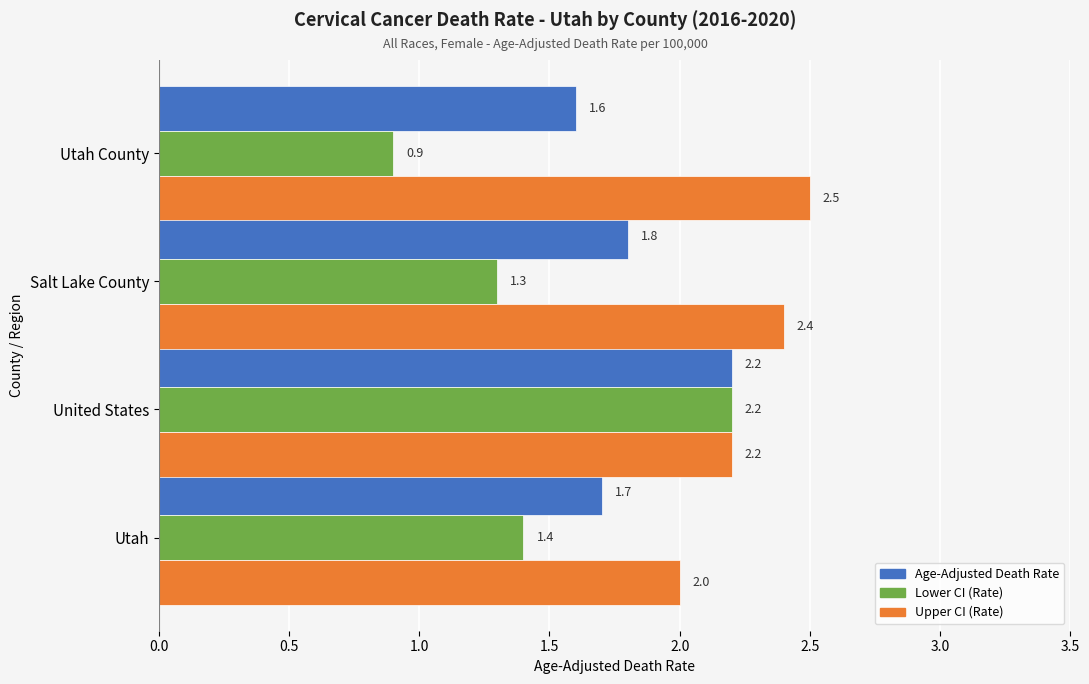

What is the difference between the maximum and minimum values in the Age-Adjusted Death Rate series?

0.6